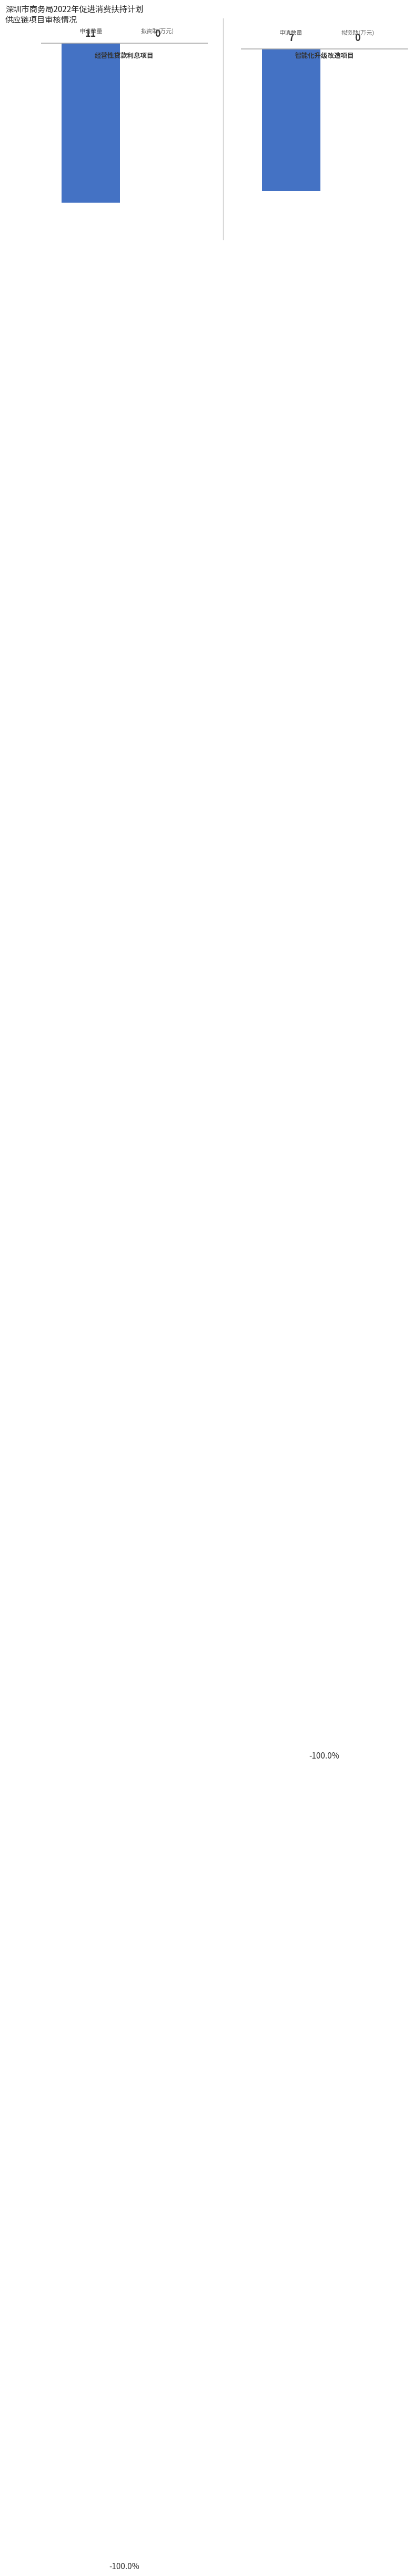

The 拟资助金额（万元） series shows 0 at 经营性贷款利息项目. True or false?

True